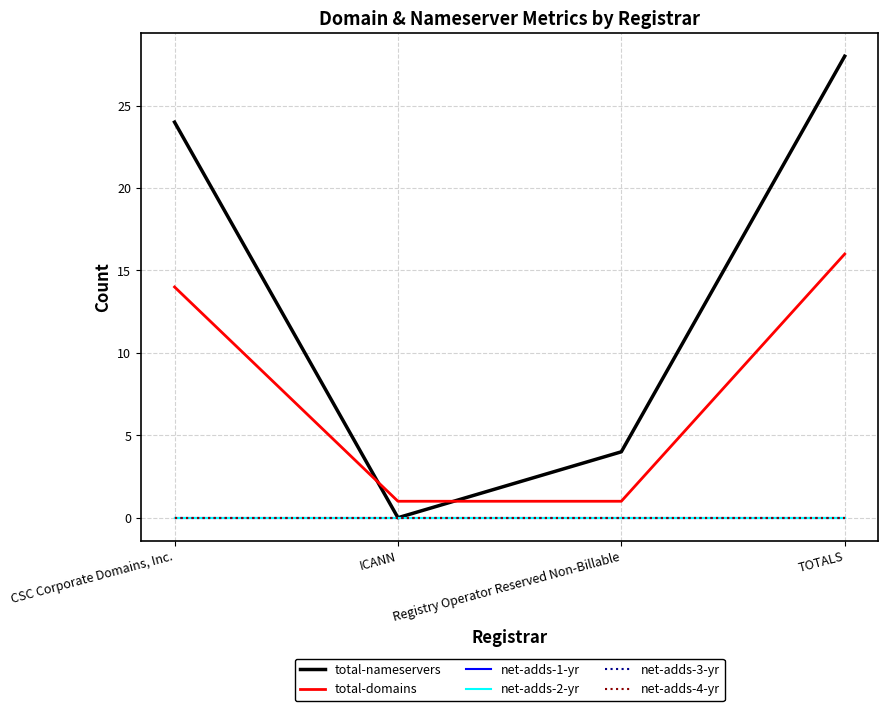

Rank the categories by net-adds-1-yr value from highest to lowest.

CSC Corporate Domains, Inc., ICANN, Registry Operator Reserved Non-Billable, TOTALS